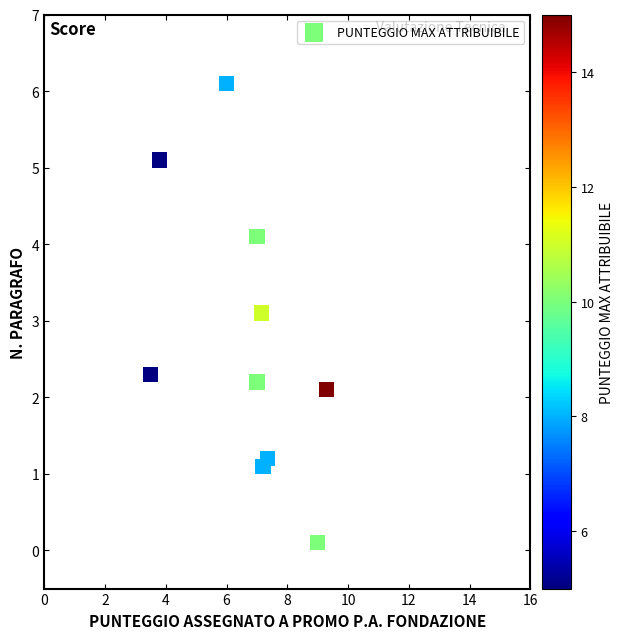

What Y value in the scatter plot is closest to 3?

3.1